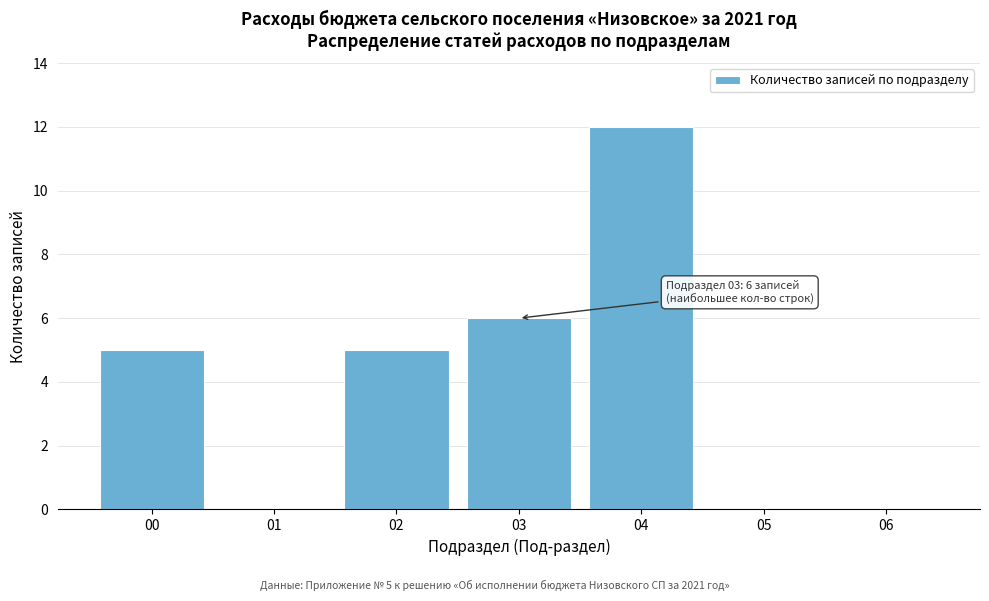

Reading left to right, list all the values displayed in this chart.

00=5	01=0	02=5	03=6	04=12	05=0	06=0